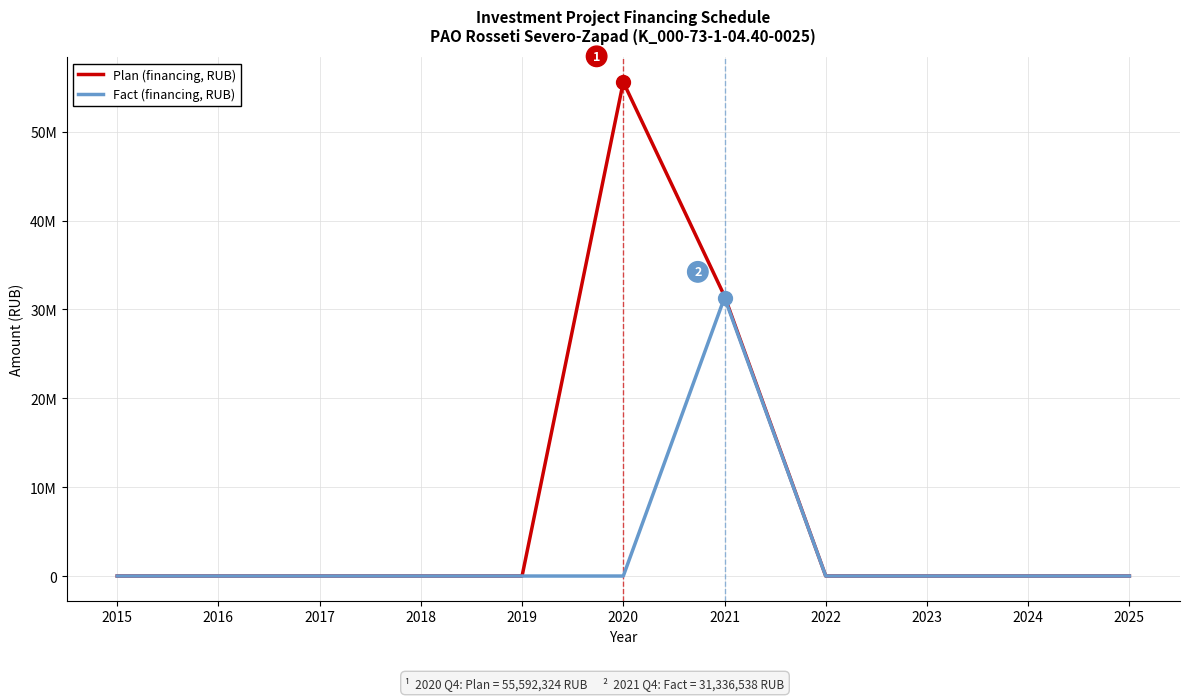

Does the chart display data point markers on the line(s)?

No